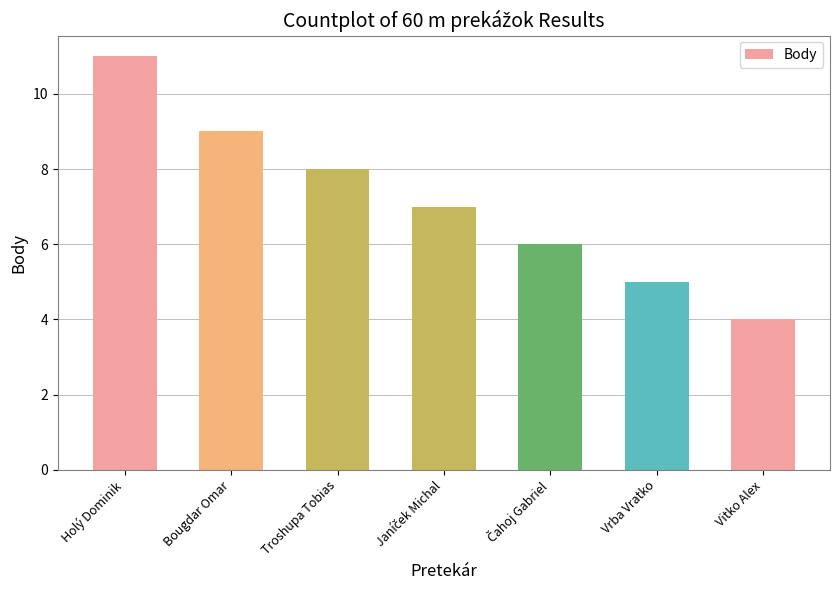

Which category has the lowest value across all series?

Vitko Alex